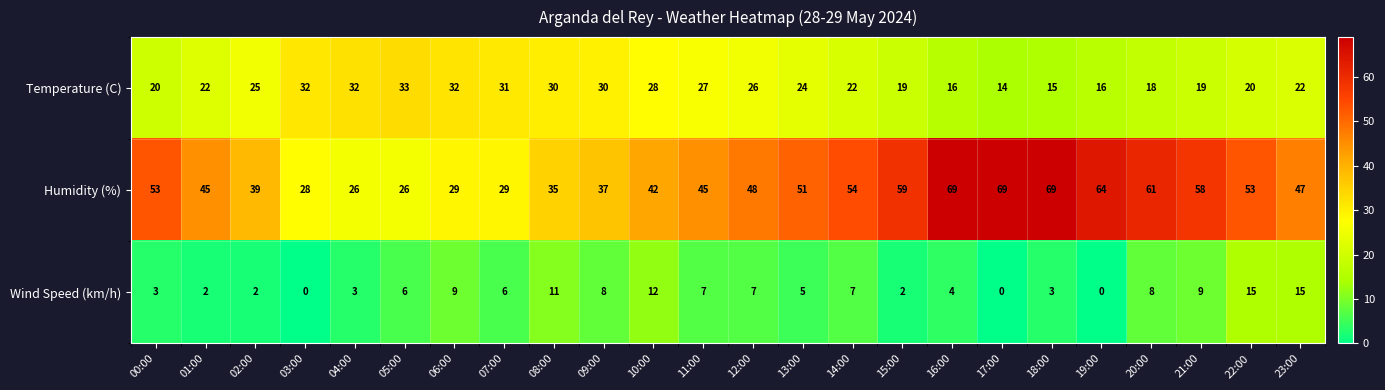

How many values in the Temperature (C) series are below 24?

12